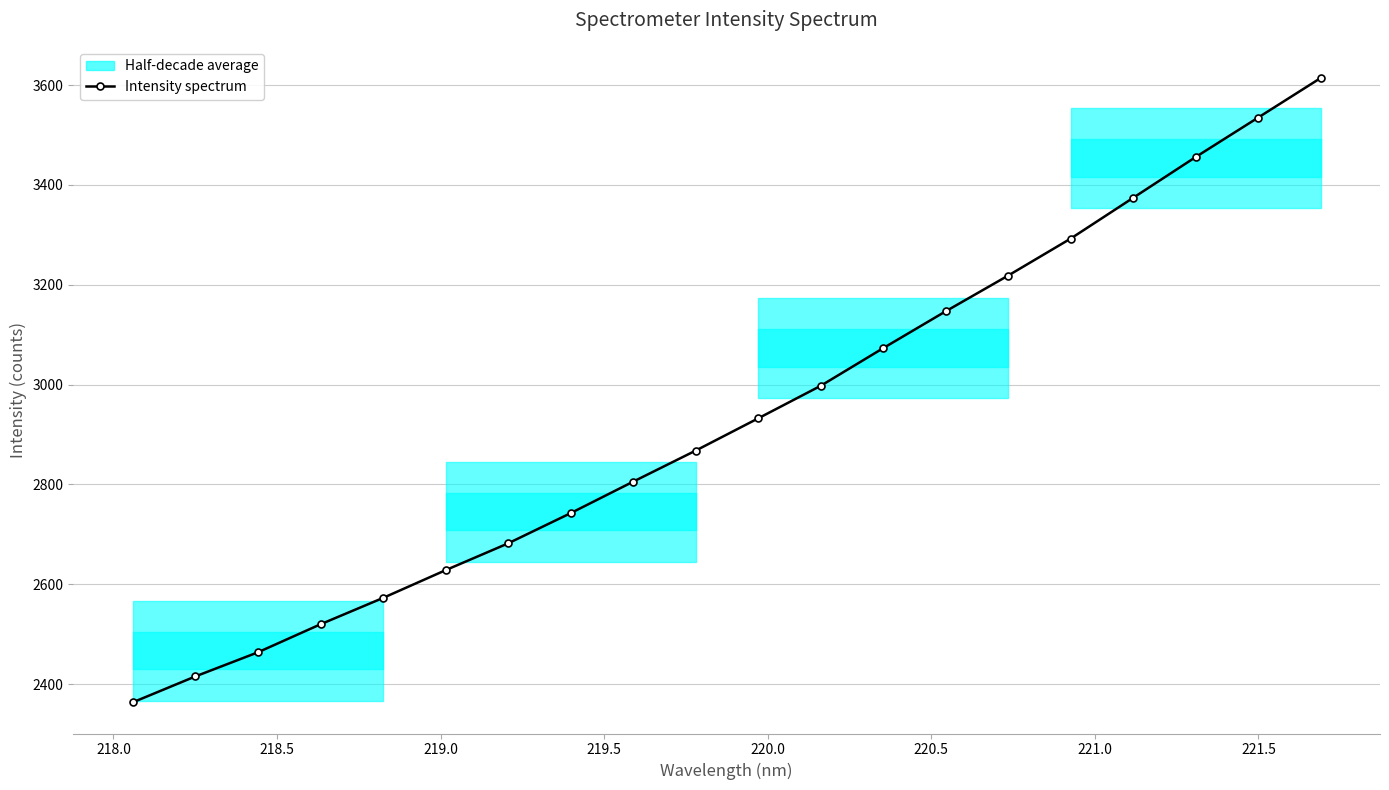

What is the maximum value for Intensity spectrum?

3614.2